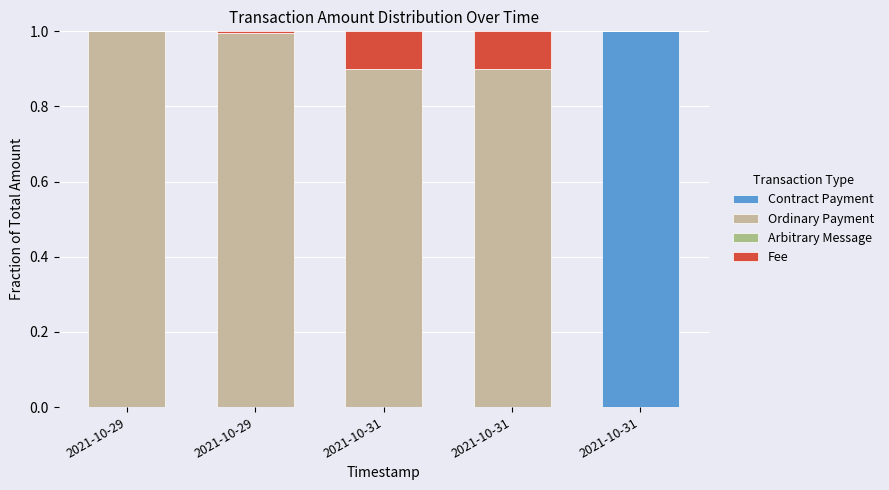

Rank the series by their maximum value, from lowest to highest.

Arbitrary Message, Fee, Ordinary Payment, Contract Payment